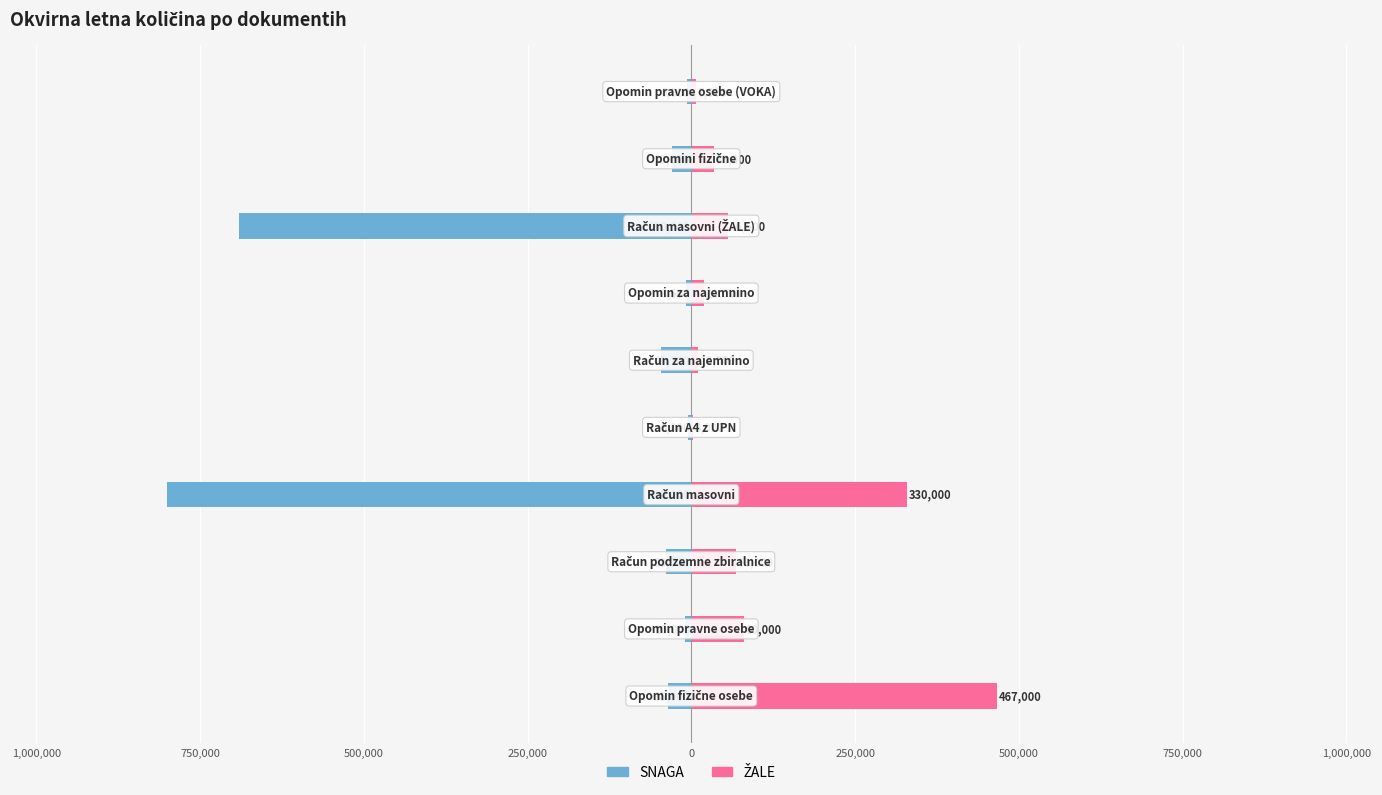

What is the sum of the SNAGA values at 250,000 and 0?

-54200